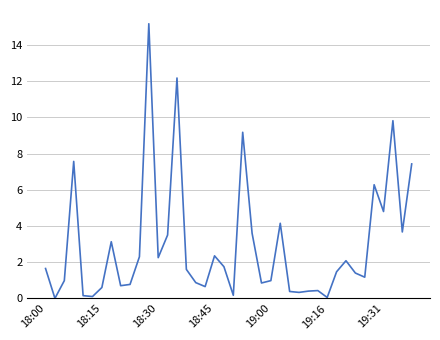

Where does the data first go above 1?

18:00